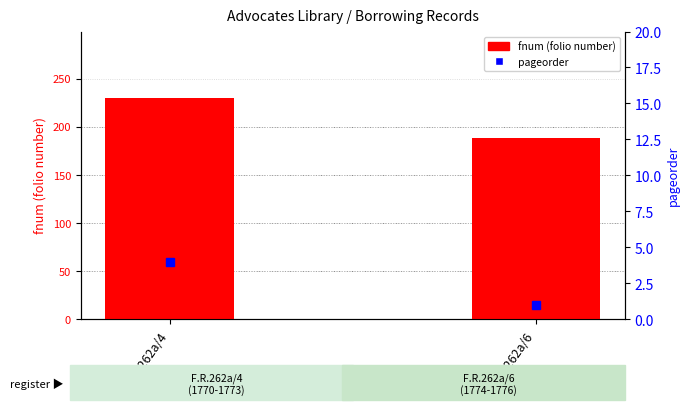

Which has a higher value, F.R.262a/6 or F.R.262a/4?

F.R.262a/4